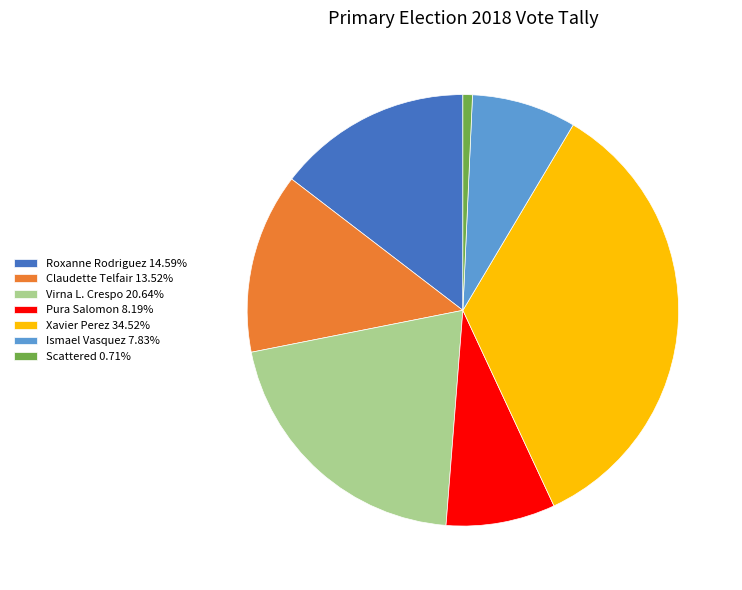

Which category has the biggest portion of the pie?

Xavier Perez